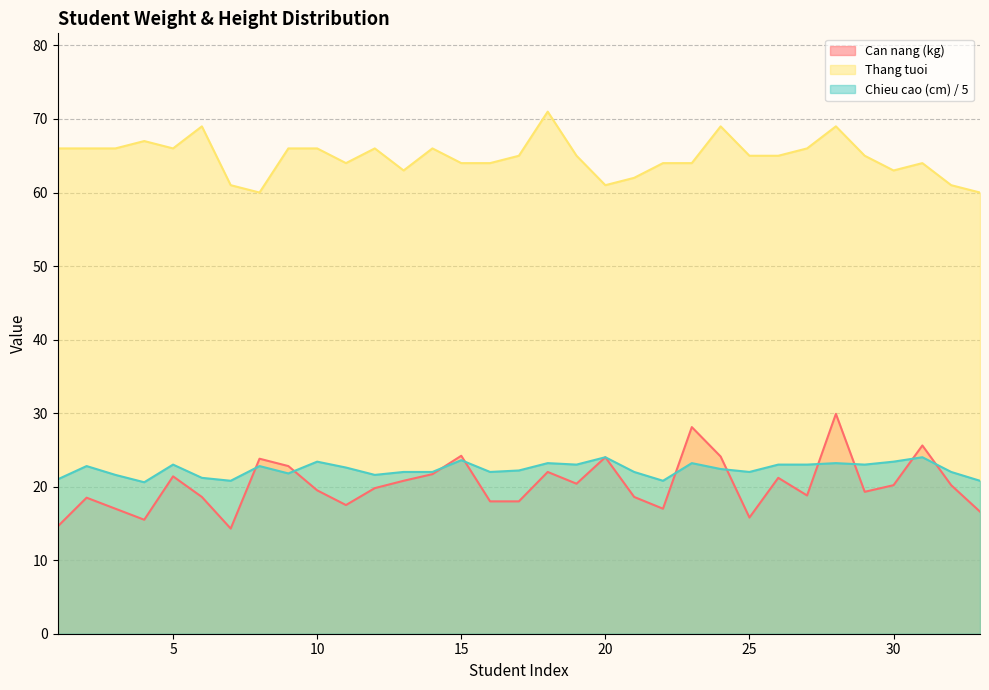

What is the minimum value for Thang tuoi?

60.0